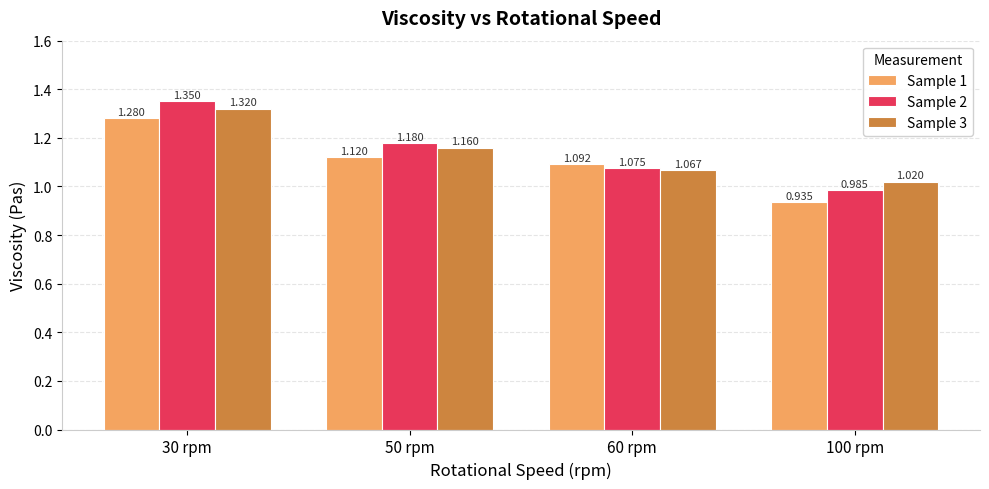

What position from the right is 100 rpm?

1